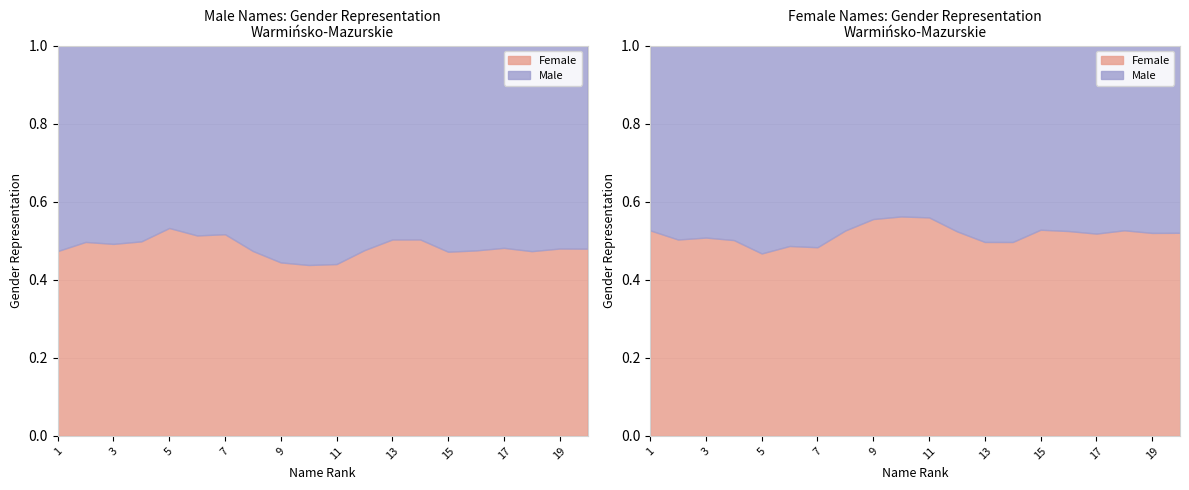

Rank the series by their average value, from lowest to highest.

Female, Male